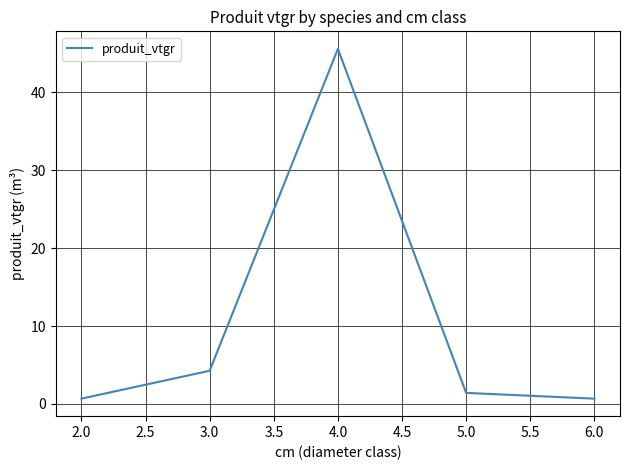

True or false: the data shows 0.7 at 6.0.

True